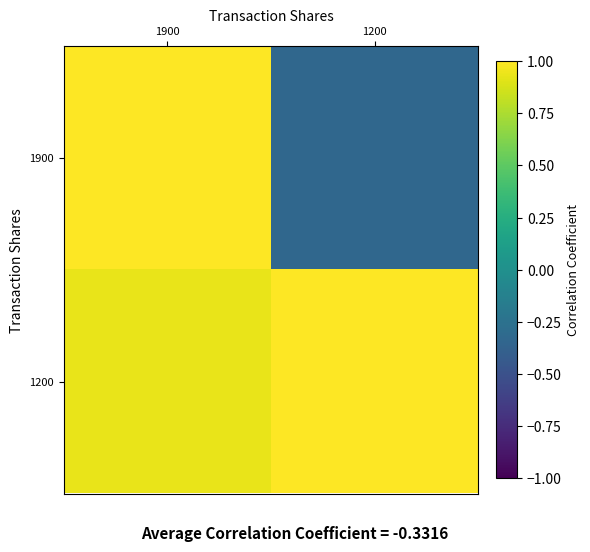

How many categories are shown in the chart?

2